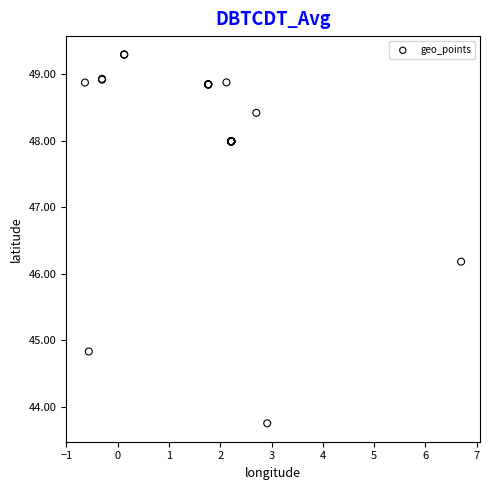

What Y value in the scatter plot is closest to 46?

46.2